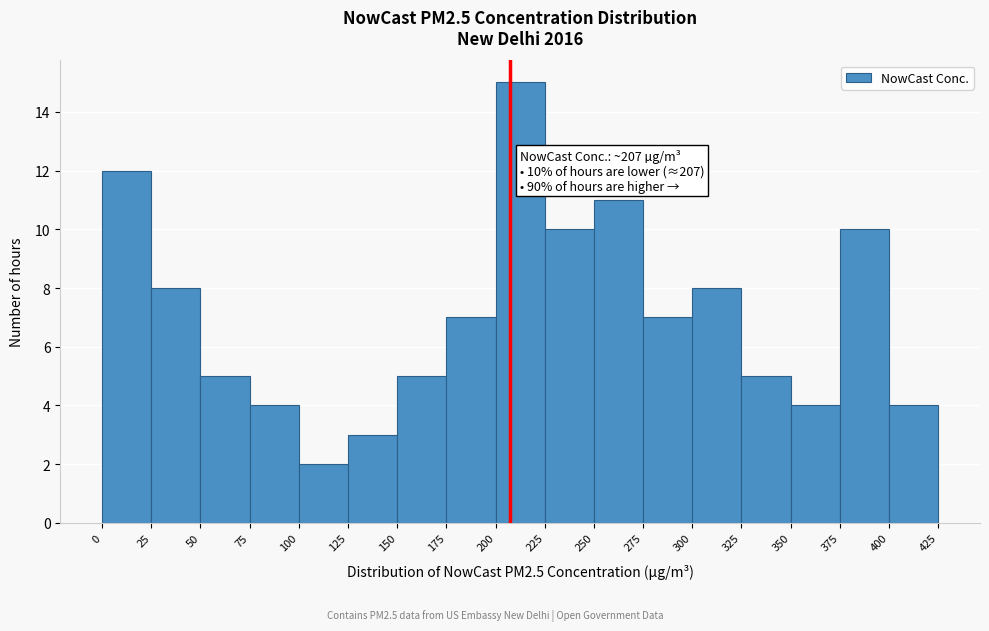

Which range on the x-axis has the tallest bar?

200 to 225